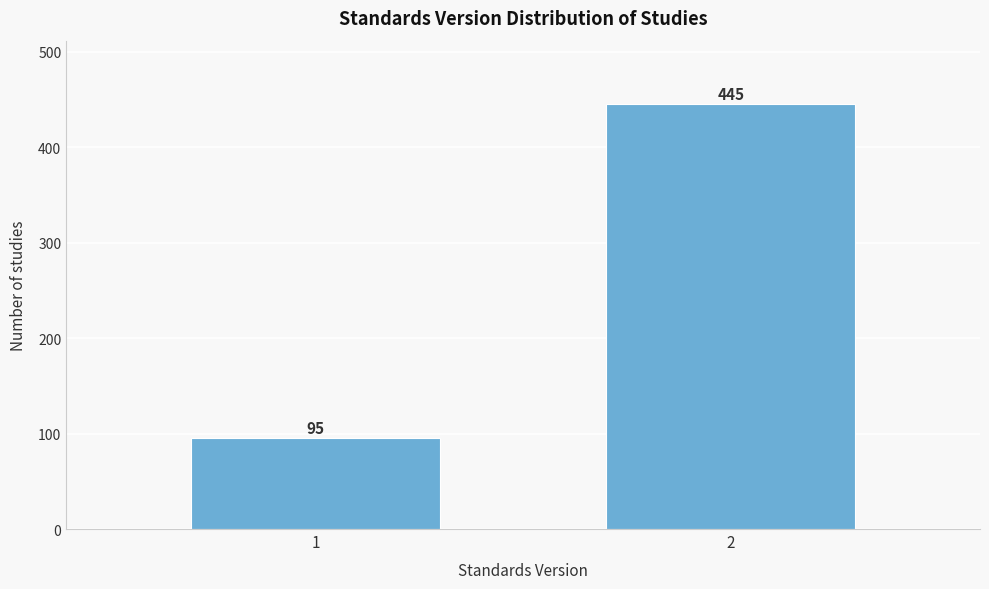

Reading right to left, list all the values displayed in this chart.

2=445	1=95